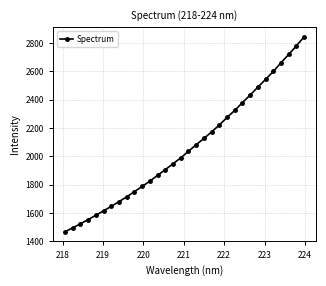

What is the greatest value displayed?

2845.1